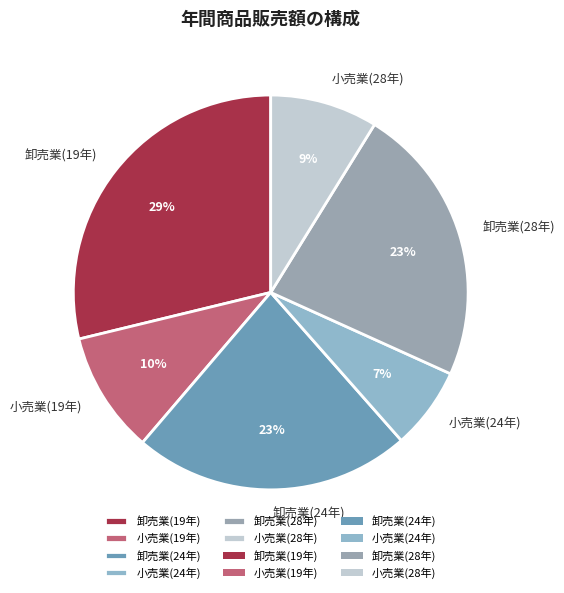

Is there any slice that represents more than half of the pie?

No